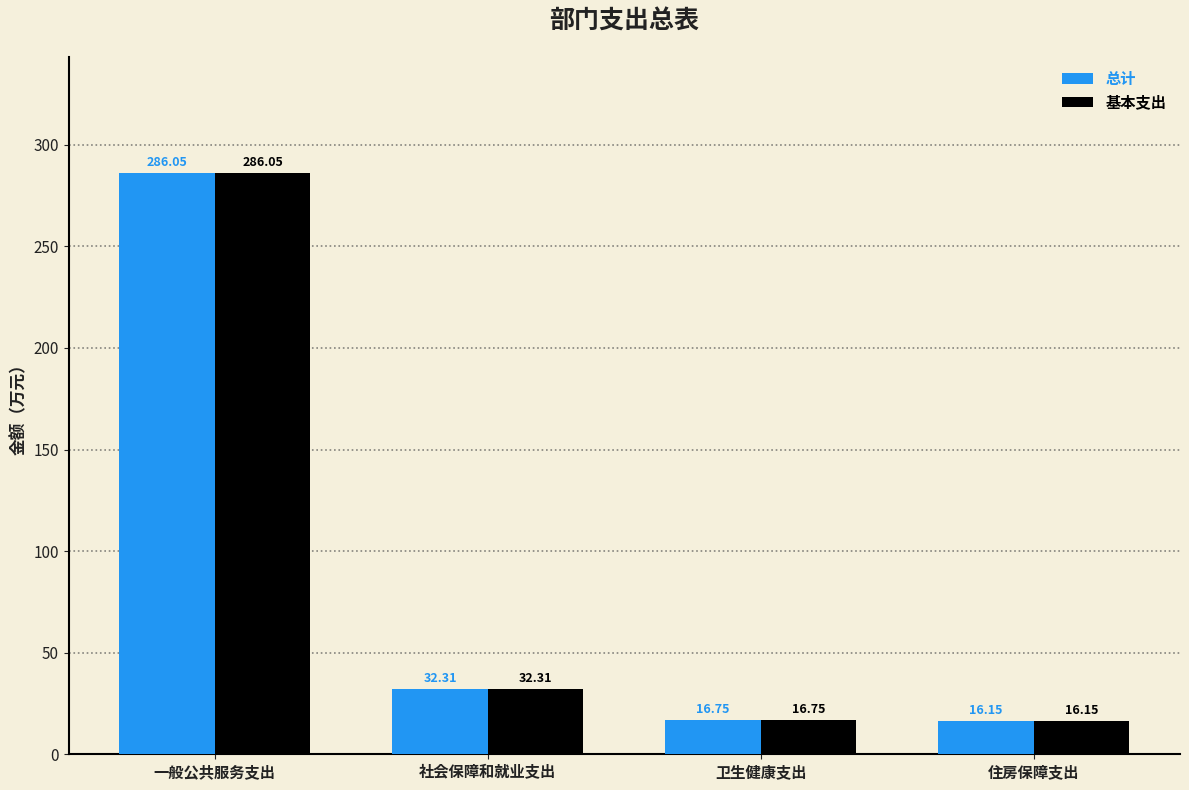

Is the value of 总计 at 社会保障和就业支出 greater than the value of 基本支出 at 卫生健康支出?

Yes